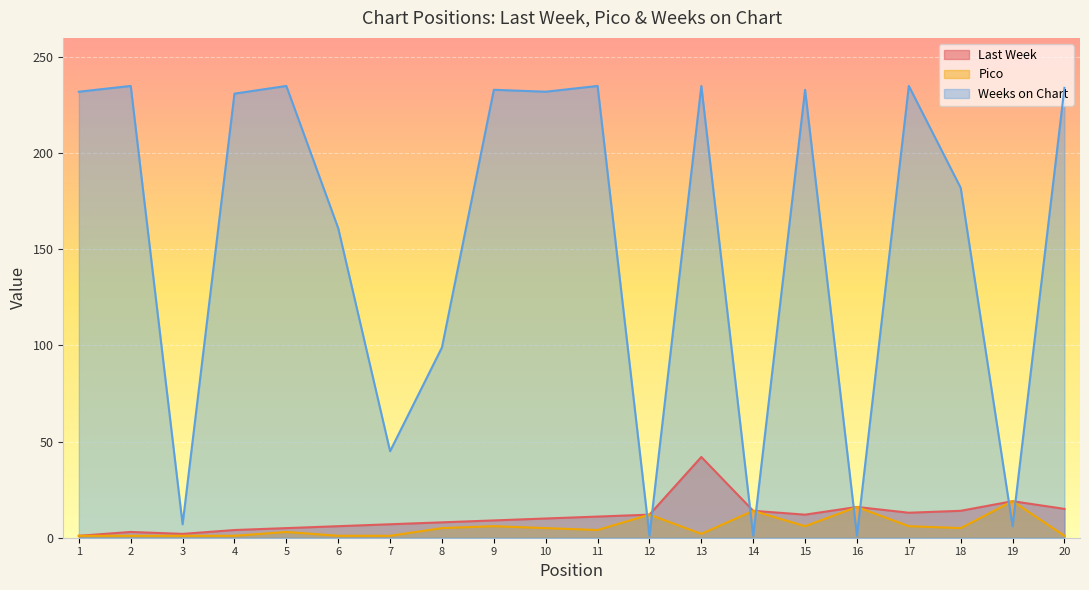

At which category is the sum across all series the highest?

13